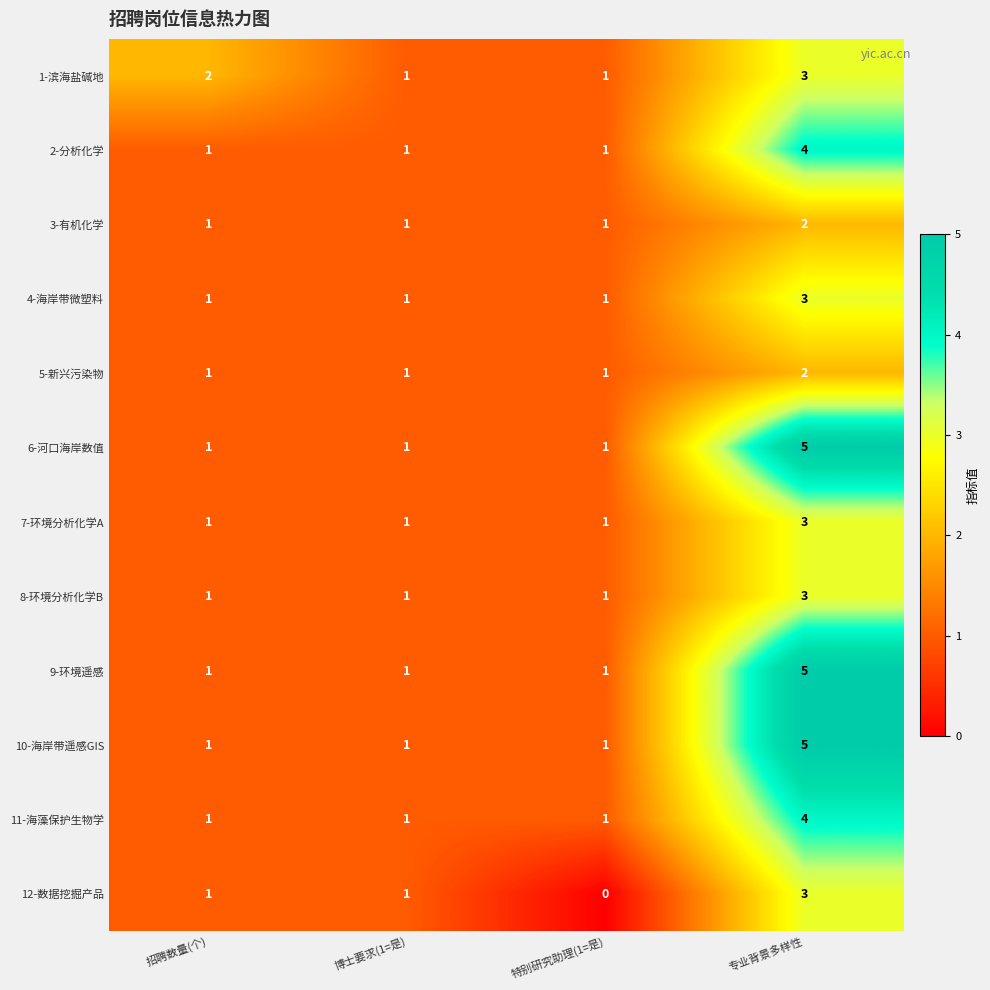

What is the sum of all 8-环境分析化学B values?

6